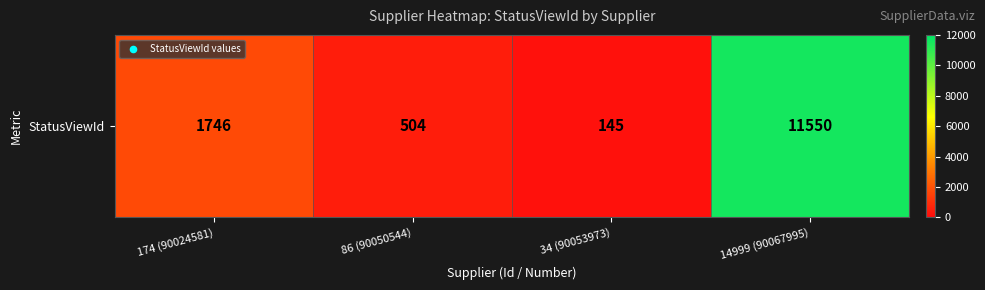

Where is the data nearest to the value 5847?

174 (90024581)